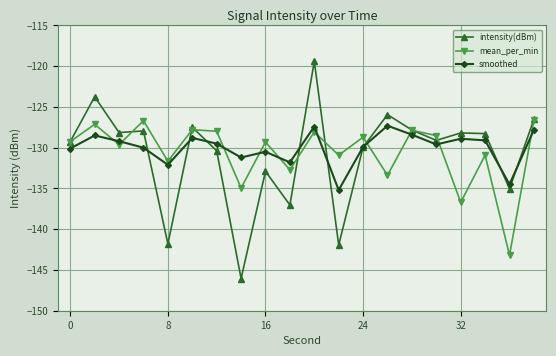

List the series in order of their overall mean, highest first.

smoothed, mean_per_min, intensity(dBm)